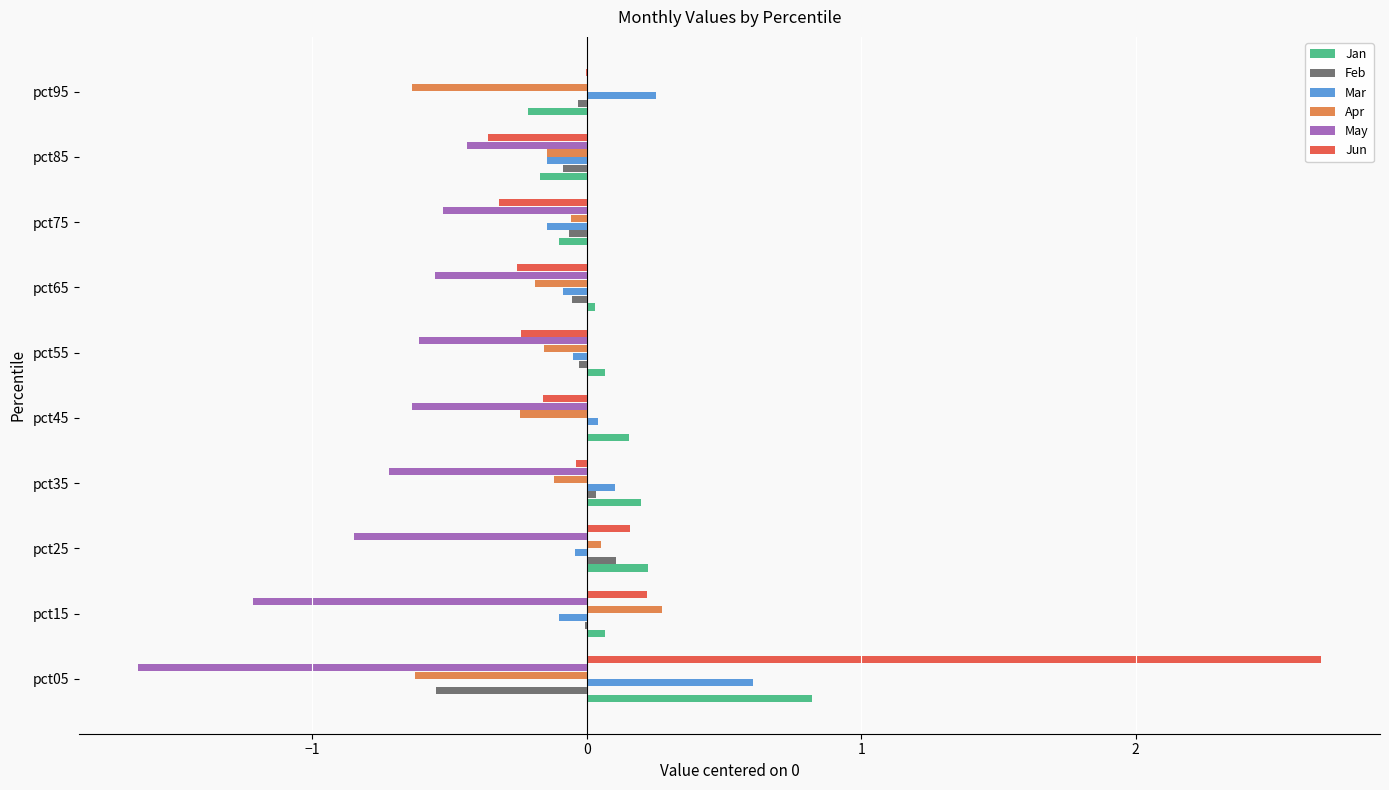

Is it true that Apr equals -0.1 at pct45?

False